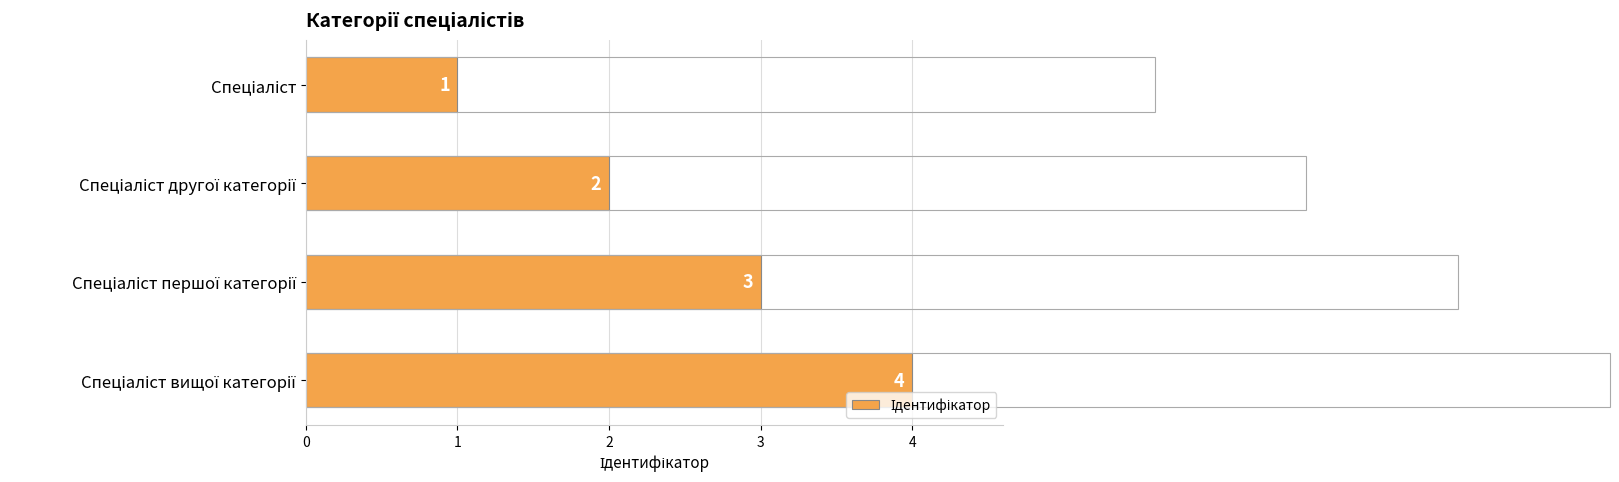

How many values are between 2 and 4?

3